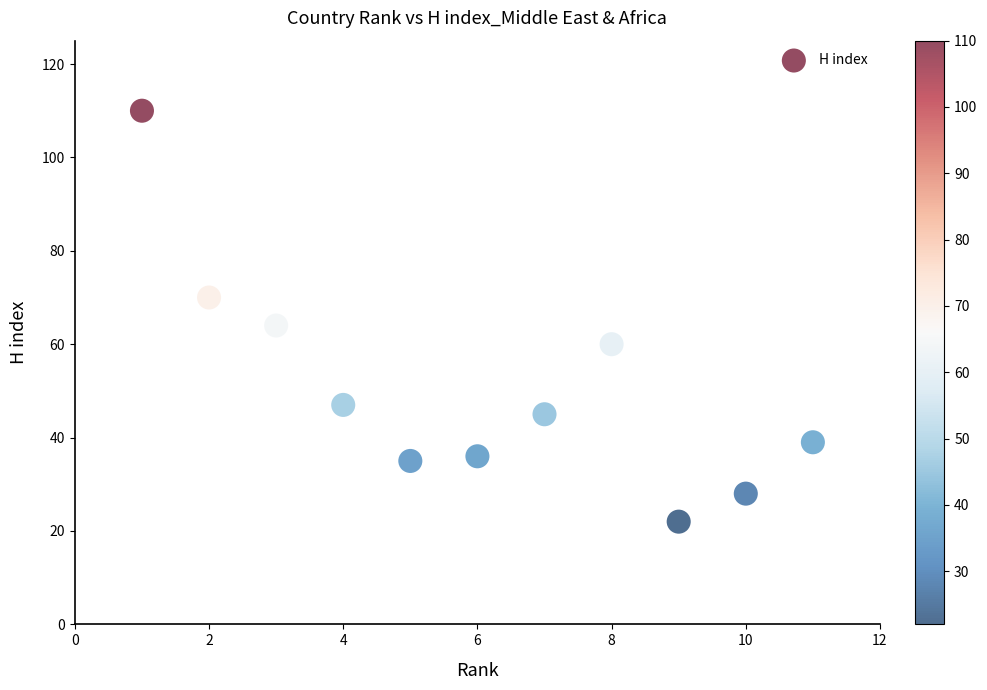

What is the range of X values (max minus min)?

10